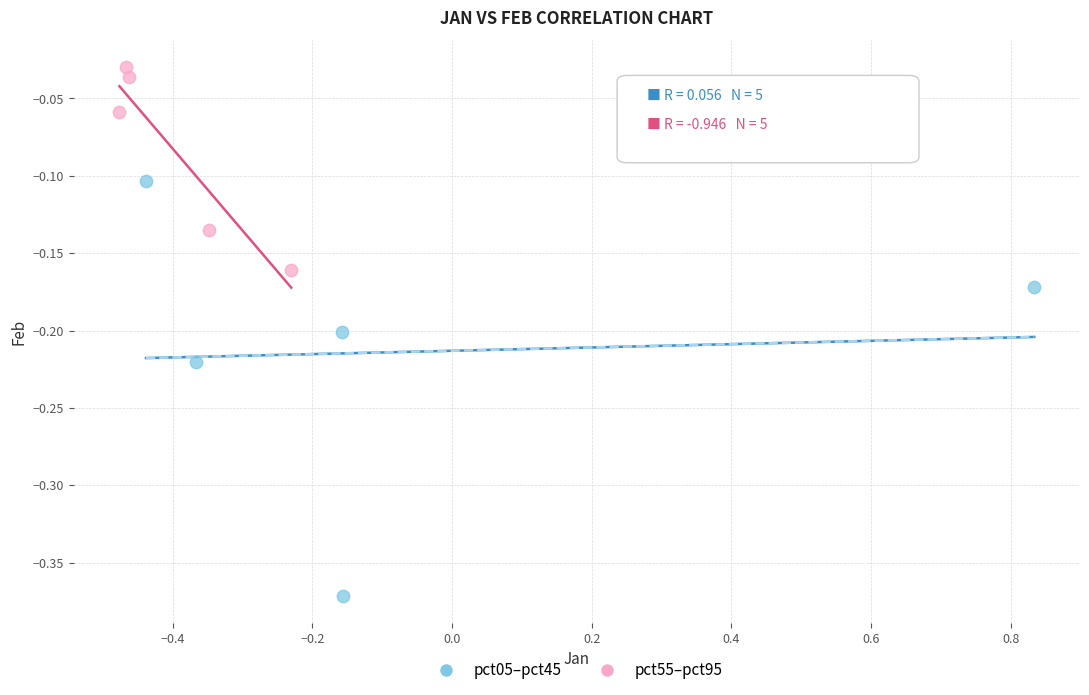

Which series reaches the maximum Y coordinate?

pct55–pct95